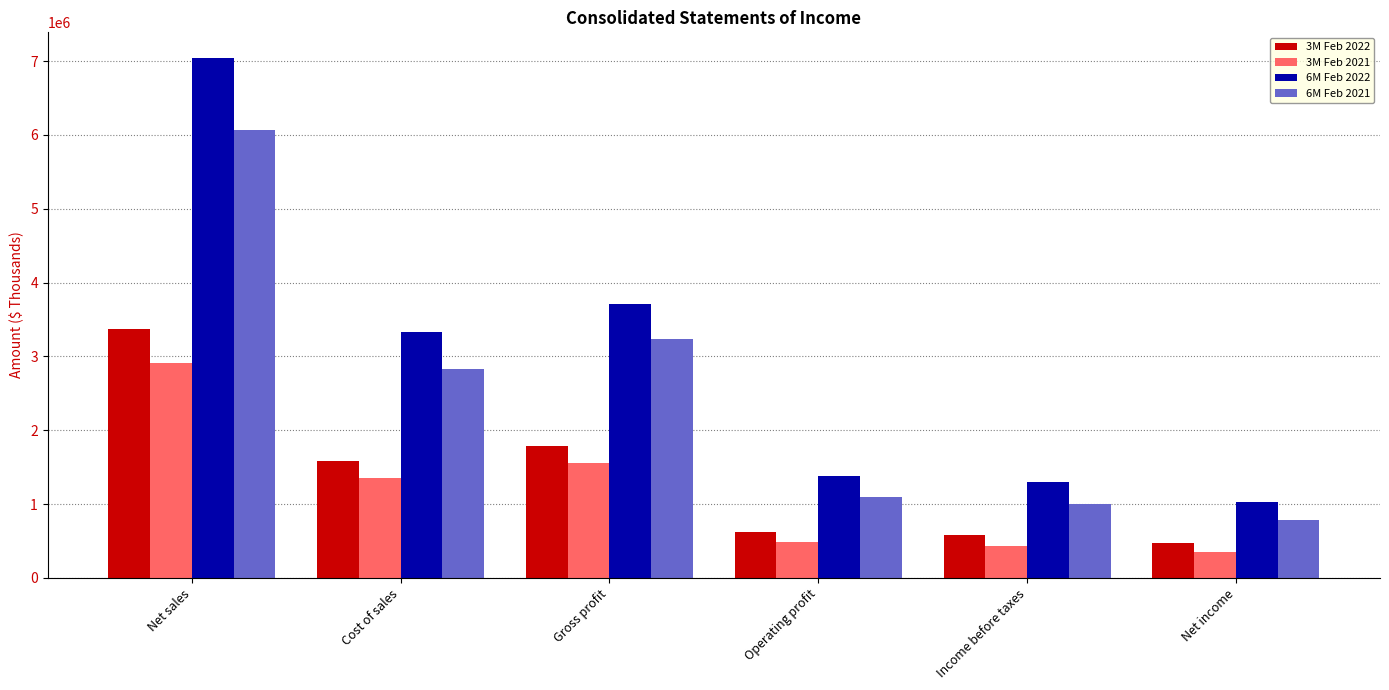

Which series has the largest range (max minus min)?

6M Feb 2022